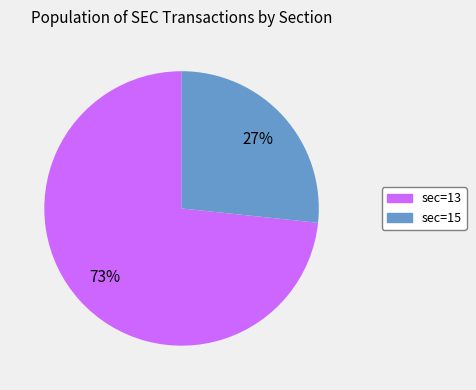

What is the largest slice in the pie chart?

sec=13